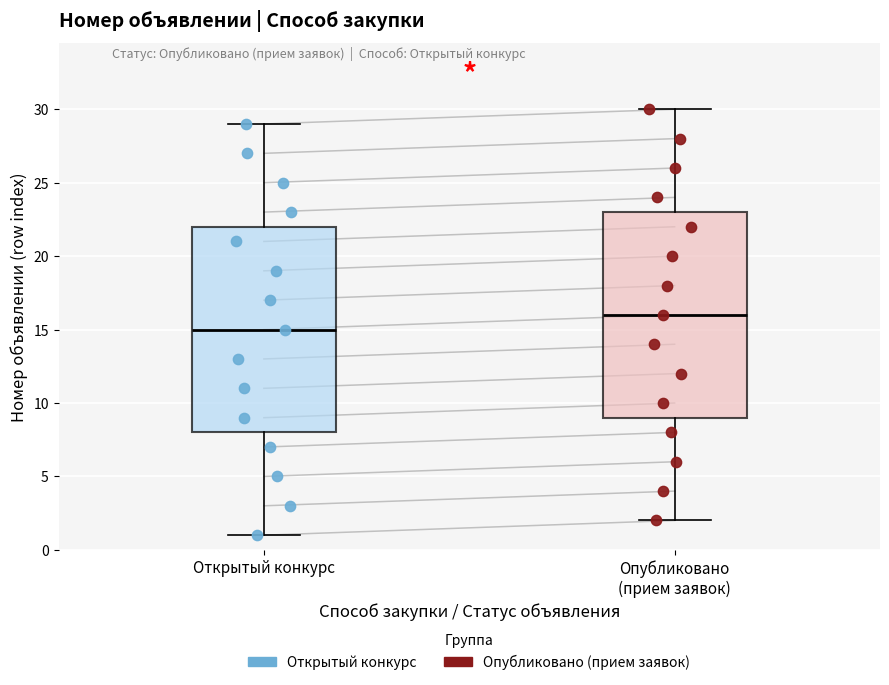

Reading left to right, transcribe this box plot: for each box, give where its median line is, the range the box spans, and where its two whiskers end, as read against the y-axis. The values are not printed on the chart, so give them approximately, as read against the axis.

Открытый конкурс: median 15, box 8 to 22, whiskers 1 to 29
Опубликовано (прием заявок): median 16, box 9 to 23, whiskers 2 to 30